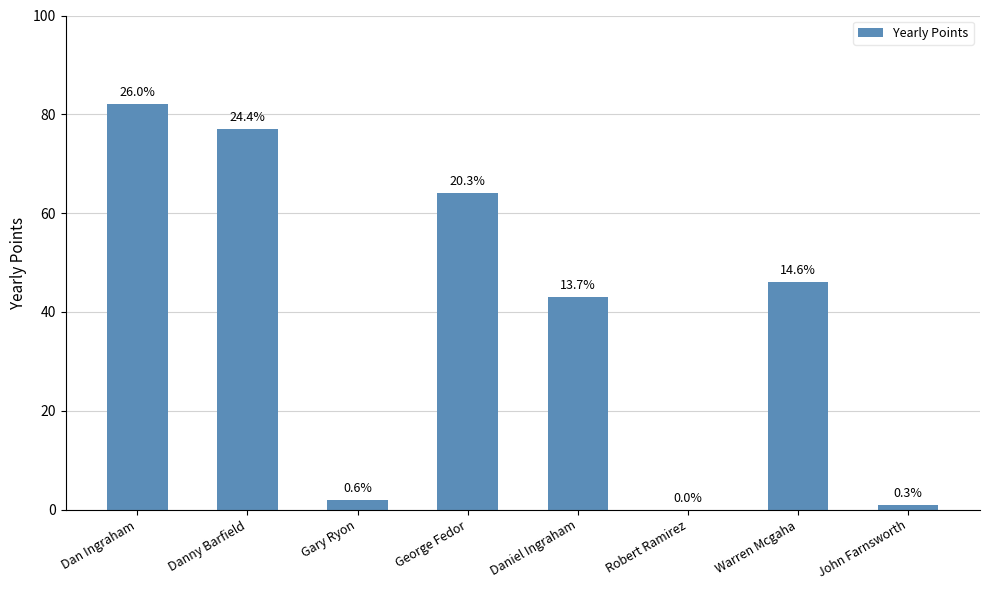

Are the bars horizontal?

No